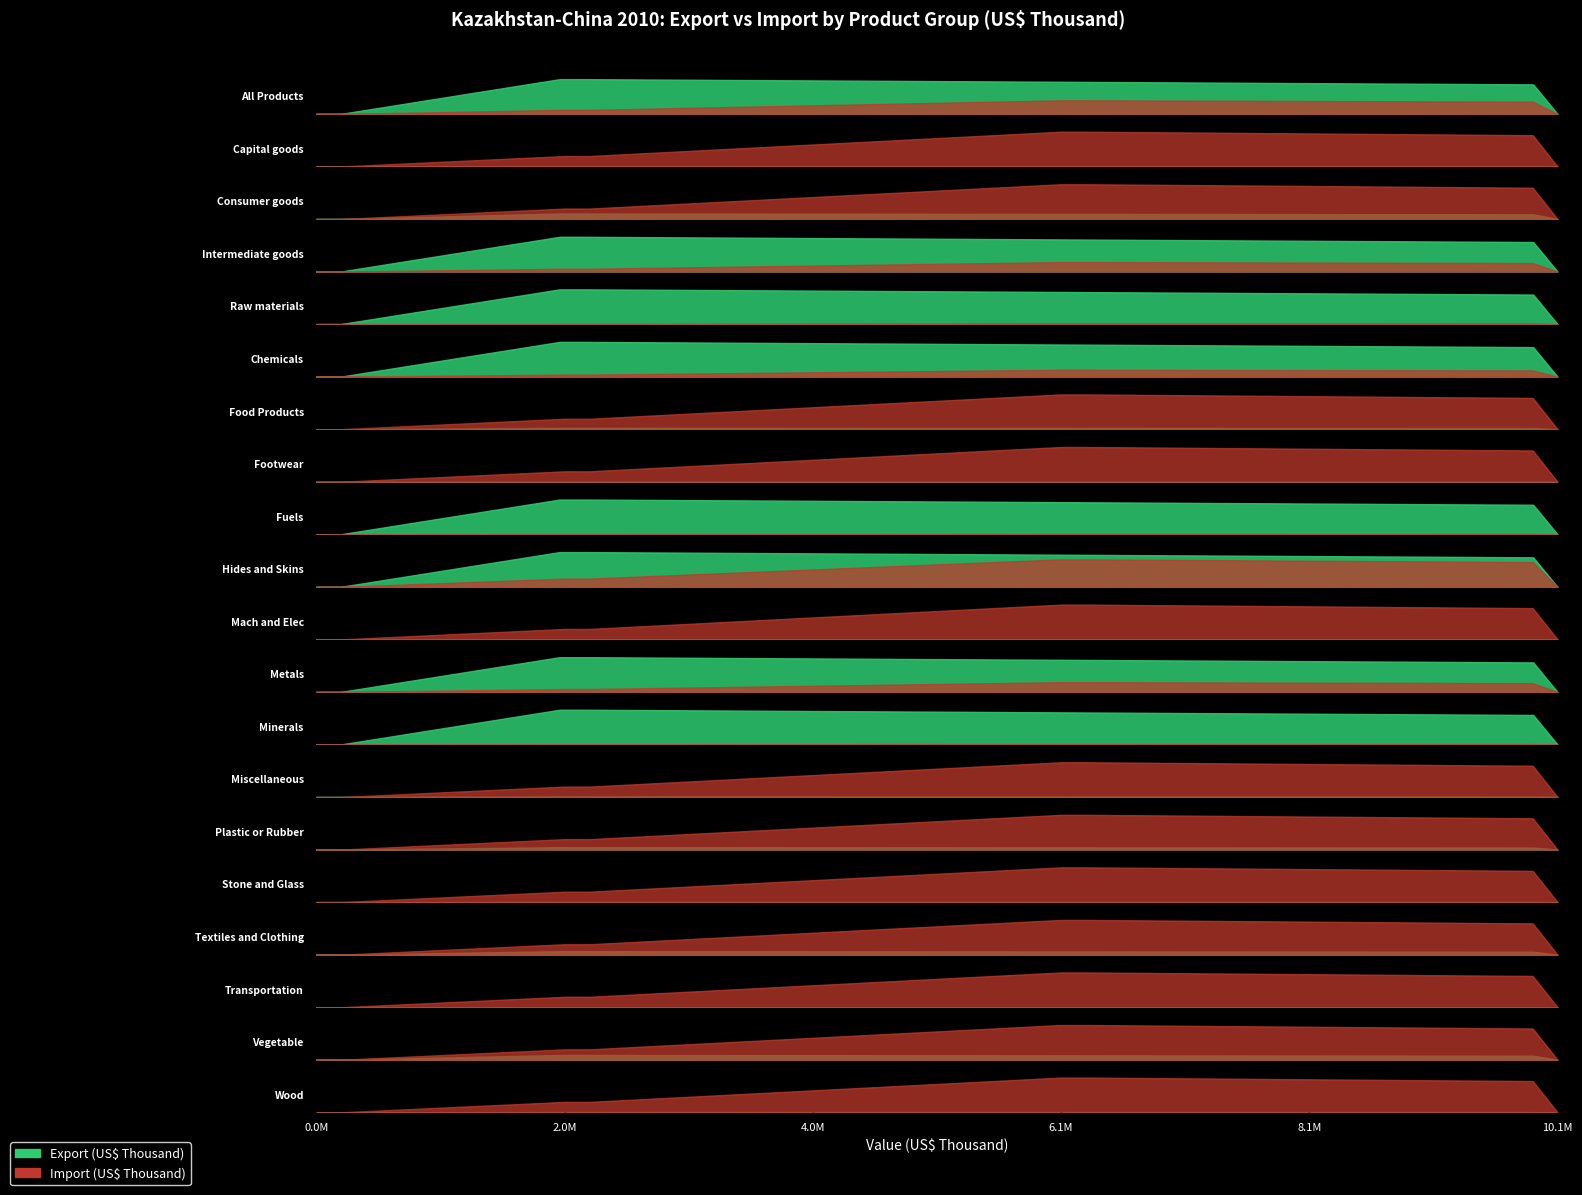

How many lines are shown in the chart?

2